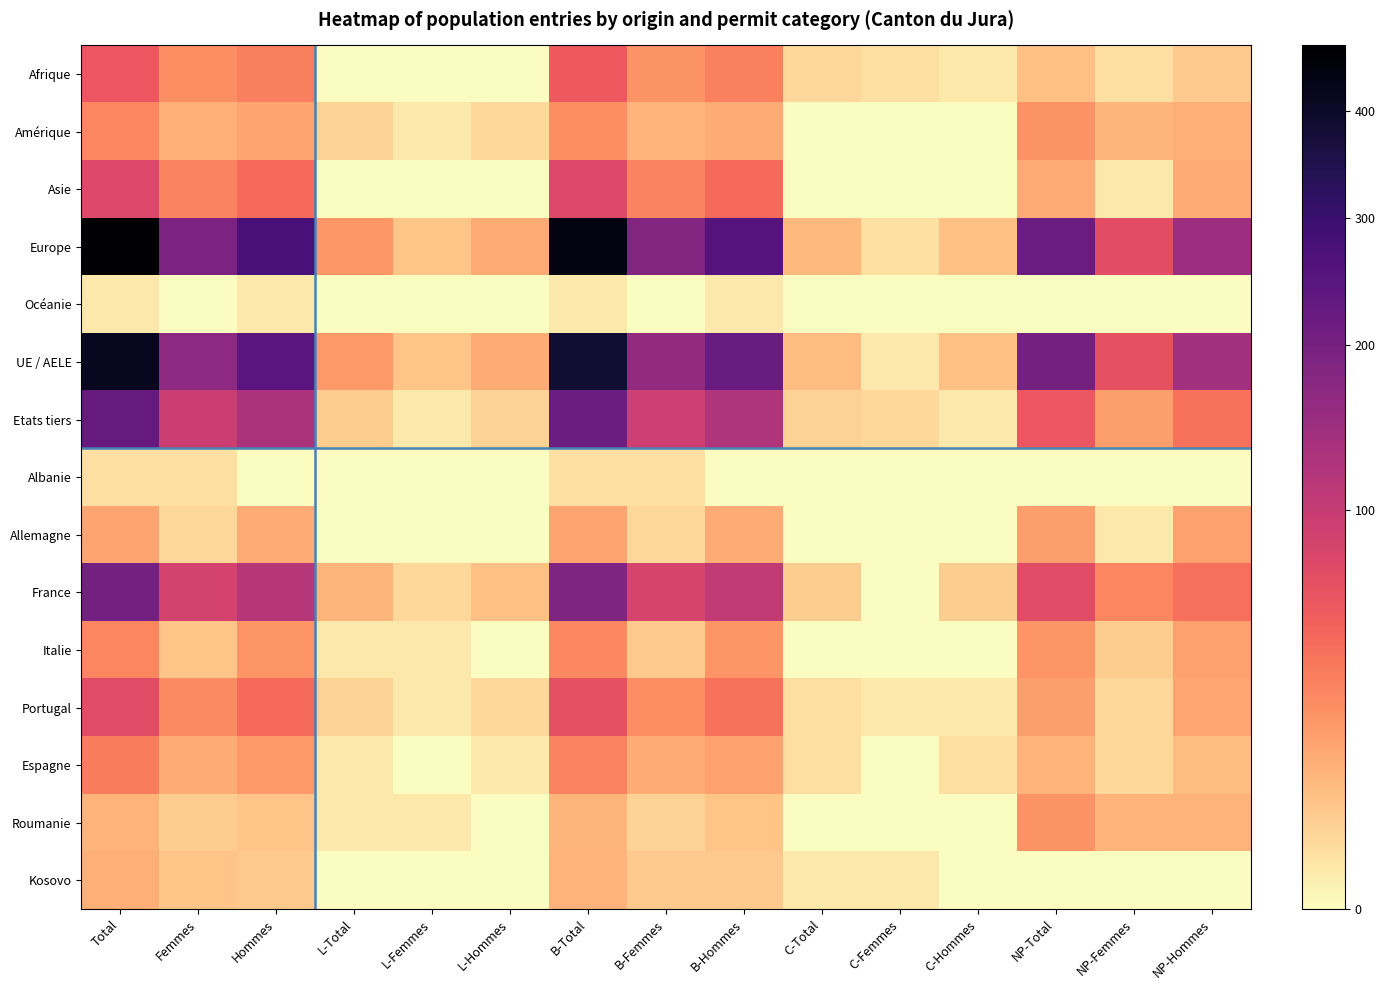

What is the difference between the highest and lowest values at NP-Total?

217